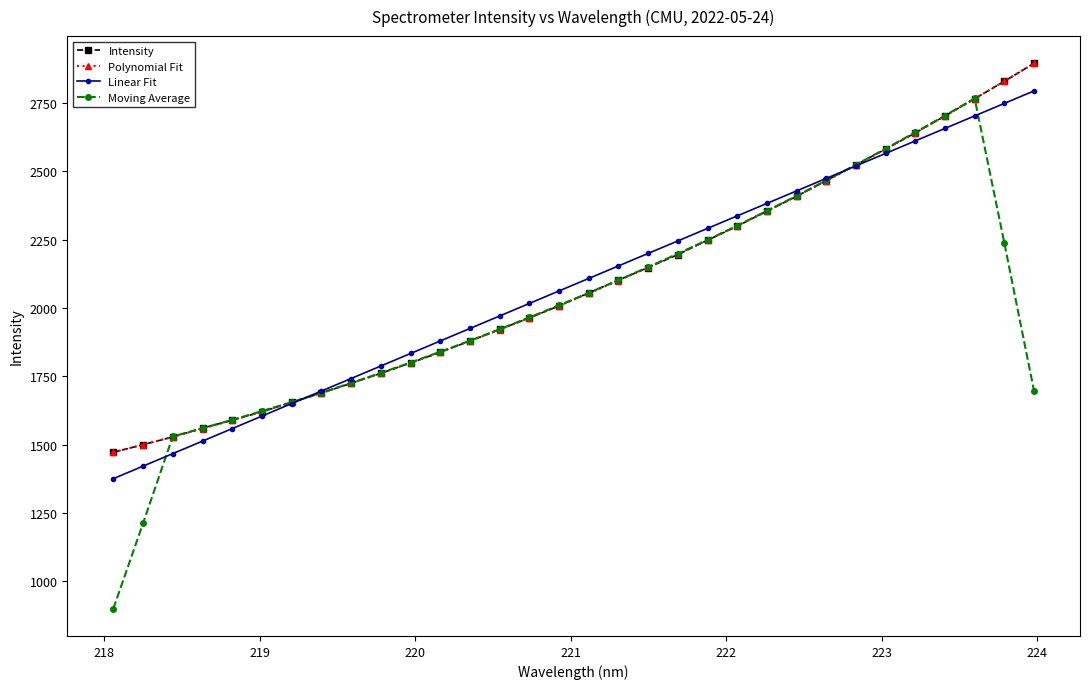

Which series has the largest range (max minus min)?

Moving Average